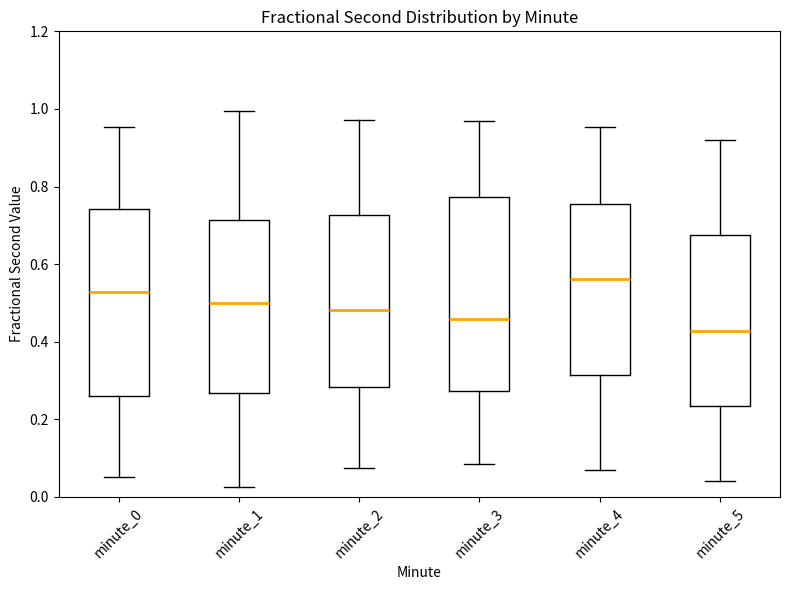

Reading left to right, transcribe this box plot: for each box, give where its median line is, the range the box spans, and where its two whiskers end, as read against the y-axis. The values are not printed on the chart, so give them approximately, as read against the axis.

minute_0: median 0.52, box 0.26 to 0.74, whiskers 0.06 to 0.96
minute_1: median 0.50, box 0.26 to 0.72, whiskers 0.02 to 1.00
minute_2: median 0.48, box 0.28 to 0.72, whiskers 0.08 to 0.98
minute_3: median 0.46, box 0.28 to 0.78, whiskers 0.08 to 0.96
minute_4: median 0.56, box 0.32 to 0.76, whiskers 0.06 to 0.96
minute_5: median 0.42, box 0.24 to 0.68, whiskers 0.04 to 0.92